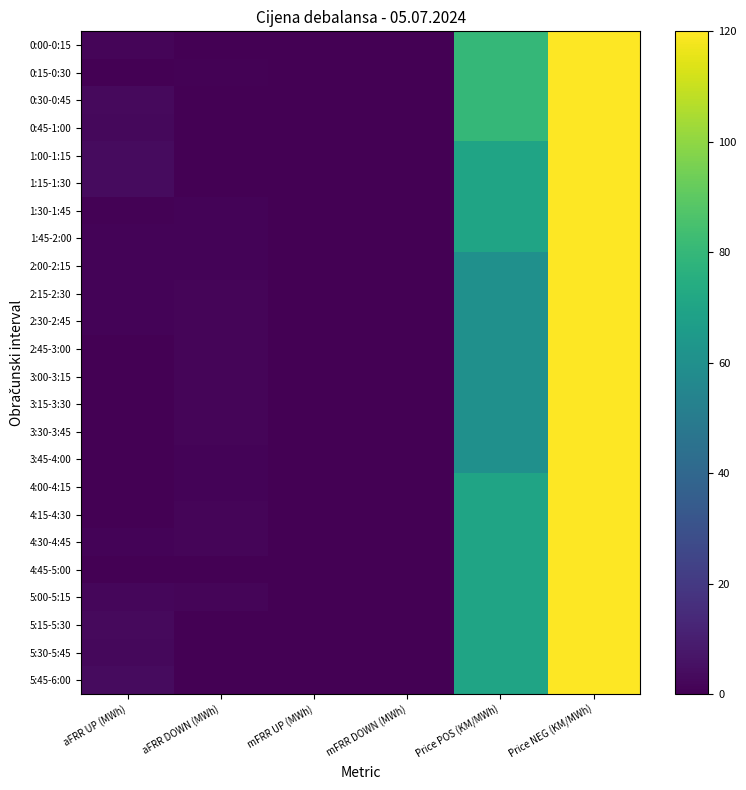

Reading right to left, extract all data points from this chart.

0:00-0:15: Price NEG (KM/MWh)=120.0	Price POS (KM/MWh)=80.0	mFRR DOWN (MWh)=0.0	mFRR UP (MWh)=0.0	aFRR DOWN (MWh)=0.0	aFRR UP (MWh)=1.6
0:15-0:30: Price NEG (KM/MWh)=120.0	Price POS (KM/MWh)=80.0	mFRR DOWN (MWh)=0.0	mFRR UP (MWh)=0.0	aFRR DOWN (MWh)=0.7	aFRR UP (MWh)=0.0
0:30-0:45: Price NEG (KM/MWh)=120.0	Price POS (KM/MWh)=80.0	mFRR DOWN (MWh)=0.0	mFRR UP (MWh)=0.0	aFRR DOWN (MWh)=0.0	aFRR UP (MWh)=3.2
0:45-1:00: Price NEG (KM/MWh)=120.0	Price POS (KM/MWh)=80.0	mFRR DOWN (MWh)=0.0	mFRR UP (MWh)=0.0	aFRR DOWN (MWh)=0.0	aFRR UP (MWh)=2.4
1:00-1:15: Price NEG (KM/MWh)=120.0	Price POS (KM/MWh)=70.0	mFRR DOWN (MWh)=0.0	mFRR UP (MWh)=0.0	aFRR DOWN (MWh)=0.0	aFRR UP (MWh)=3.5
1:15-1:30: Price NEG (KM/MWh)=120.0	Price POS (KM/MWh)=70.0	mFRR DOWN (MWh)=0.0	mFRR UP (MWh)=0.0	aFRR DOWN (MWh)=0.0	aFRR UP (MWh)=3.3
1:30-1:45: Price NEG (KM/MWh)=120.0	Price POS (KM/MWh)=70.0	mFRR DOWN (MWh)=0.0	mFRR UP (MWh)=0.0	aFRR DOWN (MWh)=1.3	aFRR UP (MWh)=0.9
1:45-2:00: Price NEG (KM/MWh)=120.0	Price POS (KM/MWh)=70.0	mFRR DOWN (MWh)=0.0	mFRR UP (MWh)=0.0	aFRR DOWN (MWh)=1.4	aFRR UP (MWh)=1.2
2:00-2:15: Price NEG (KM/MWh)=120.0	Price POS (KM/MWh)=60.0	mFRR DOWN (MWh)=0.0	mFRR UP (MWh)=0.0	aFRR DOWN (MWh)=1.4	aFRR UP (MWh)=1.2
2:15-2:30: Price NEG (KM/MWh)=120.0	Price POS (KM/MWh)=60.0	mFRR DOWN (MWh)=0.0	mFRR UP (MWh)=0.0	aFRR DOWN (MWh)=1.4	aFRR UP (MWh)=1.2
2:30-2:45: Price NEG (KM/MWh)=120.0	Price POS (KM/MWh)=60.0	mFRR DOWN (MWh)=0.0	mFRR UP (MWh)=0.0	aFRR DOWN (MWh)=1.4	aFRR UP (MWh)=1.2
2:45-3:00: Price NEG (KM/MWh)=120.0	Price POS (KM/MWh)=60.0	mFRR DOWN (MWh)=0.0	mFRR UP (MWh)=0.0	aFRR DOWN (MWh)=1.4	aFRR UP (MWh)=0.0
3:00-3:15: Price NEG (KM/MWh)=120.0	Price POS (KM/MWh)=60.0	mFRR DOWN (MWh)=0.0	mFRR UP (MWh)=0.0	aFRR DOWN (MWh)=1.4	aFRR UP (MWh)=0.0
3:15-3:30: Price NEG (KM/MWh)=120.0	Price POS (KM/MWh)=60.0	mFRR DOWN (MWh)=0.0	mFRR UP (MWh)=0.0	aFRR DOWN (MWh)=1.4	aFRR UP (MWh)=0.0
3:30-3:45: Price NEG (KM/MWh)=120.0	Price POS (KM/MWh)=60.0	mFRR DOWN (MWh)=0.0	mFRR UP (MWh)=0.0	aFRR DOWN (MWh)=1.4	aFRR UP (MWh)=0.0
3:45-4:00: Price NEG (KM/MWh)=120.0	Price POS (KM/MWh)=60.0	mFRR DOWN (MWh)=0.0	mFRR UP (MWh)=0.0	aFRR DOWN (MWh)=1.4	aFRR UP (MWh)=0.0
4:00-4:15: Price NEG (KM/MWh)=120.0	Price POS (KM/MWh)=70.0	mFRR DOWN (MWh)=0.0	mFRR UP (MWh)=0.0	aFRR DOWN (MWh)=1.4	aFRR UP (MWh)=0.0
4:15-4:30: Price NEG (KM/MWh)=120.0	Price POS (KM/MWh)=70.0	mFRR DOWN (MWh)=0.0	mFRR UP (MWh)=0.0	aFRR DOWN (MWh)=1.5	aFRR UP (MWh)=0.0
4:30-4:45: Price NEG (KM/MWh)=120.0	Price POS (KM/MWh)=70.0	mFRR DOWN (MWh)=0.0	mFRR UP (MWh)=0.0	aFRR DOWN (MWh)=1.5	aFRR UP (MWh)=1.1
4:45-5:00: Price NEG (KM/MWh)=120.0	Price POS (KM/MWh)=70.0	mFRR DOWN (MWh)=0.0	mFRR UP (MWh)=0.0	aFRR DOWN (MWh)=0.0	aFRR UP (MWh)=0.2
5:00-5:15: Price NEG (KM/MWh)=120.0	Price POS (KM/MWh)=70.0	mFRR DOWN (MWh)=0.0	mFRR UP (MWh)=0.0	aFRR DOWN (MWh)=1.7	aFRR UP (MWh)=2.3
5:15-5:30: Price NEG (KM/MWh)=120.0	Price POS (KM/MWh)=70.0	mFRR DOWN (MWh)=0.0	mFRR UP (MWh)=0.0	aFRR DOWN (MWh)=0.0	aFRR UP (MWh)=3.0
5:30-5:45: Price NEG (KM/MWh)=120.0	Price POS (KM/MWh)=70.0	mFRR DOWN (MWh)=0.0	mFRR UP (MWh)=0.0	aFRR DOWN (MWh)=0.0	aFRR UP (MWh)=2.4
5:45-6:00: Price NEG (KM/MWh)=120.0	Price POS (KM/MWh)=70.0	mFRR DOWN (MWh)=0.0	mFRR UP (MWh)=0.0	aFRR DOWN (MWh)=0.0	aFRR UP (MWh)=3.6